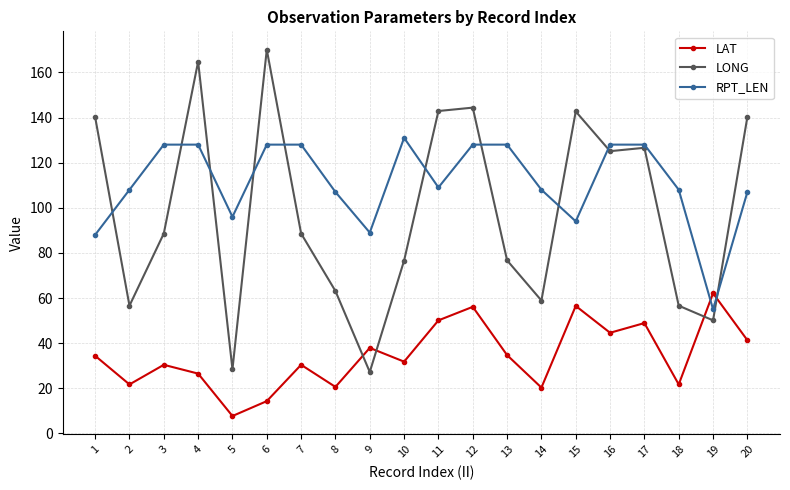

What is the sum of the LONG values at 2 and 15?

199.3